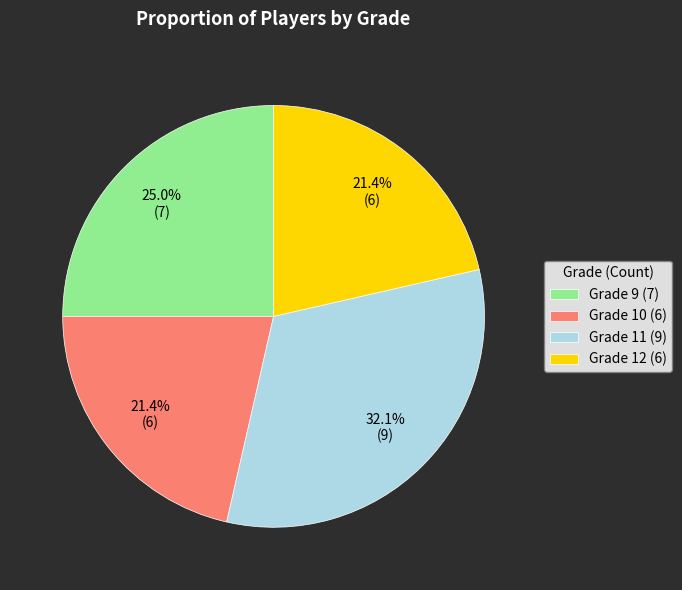

To the nearest percent, what is the difference between the largest and smallest slice percentages?

11%